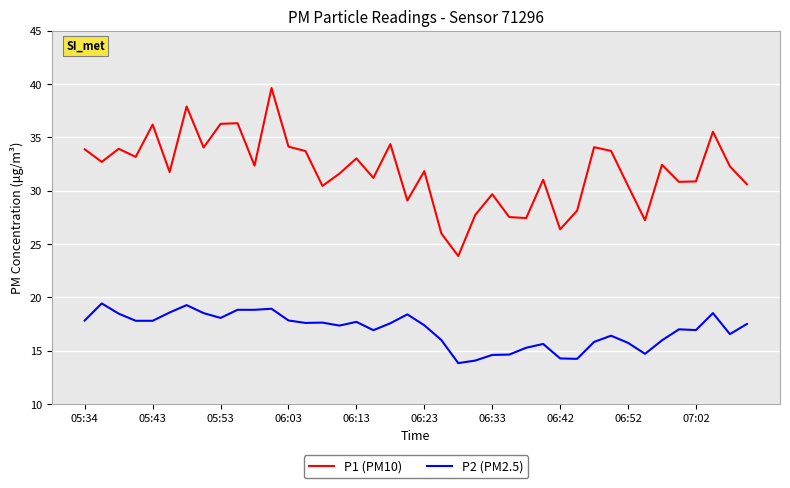

True or false: P2 (PM2.5) and P1 (PM10) cross at least once.

False